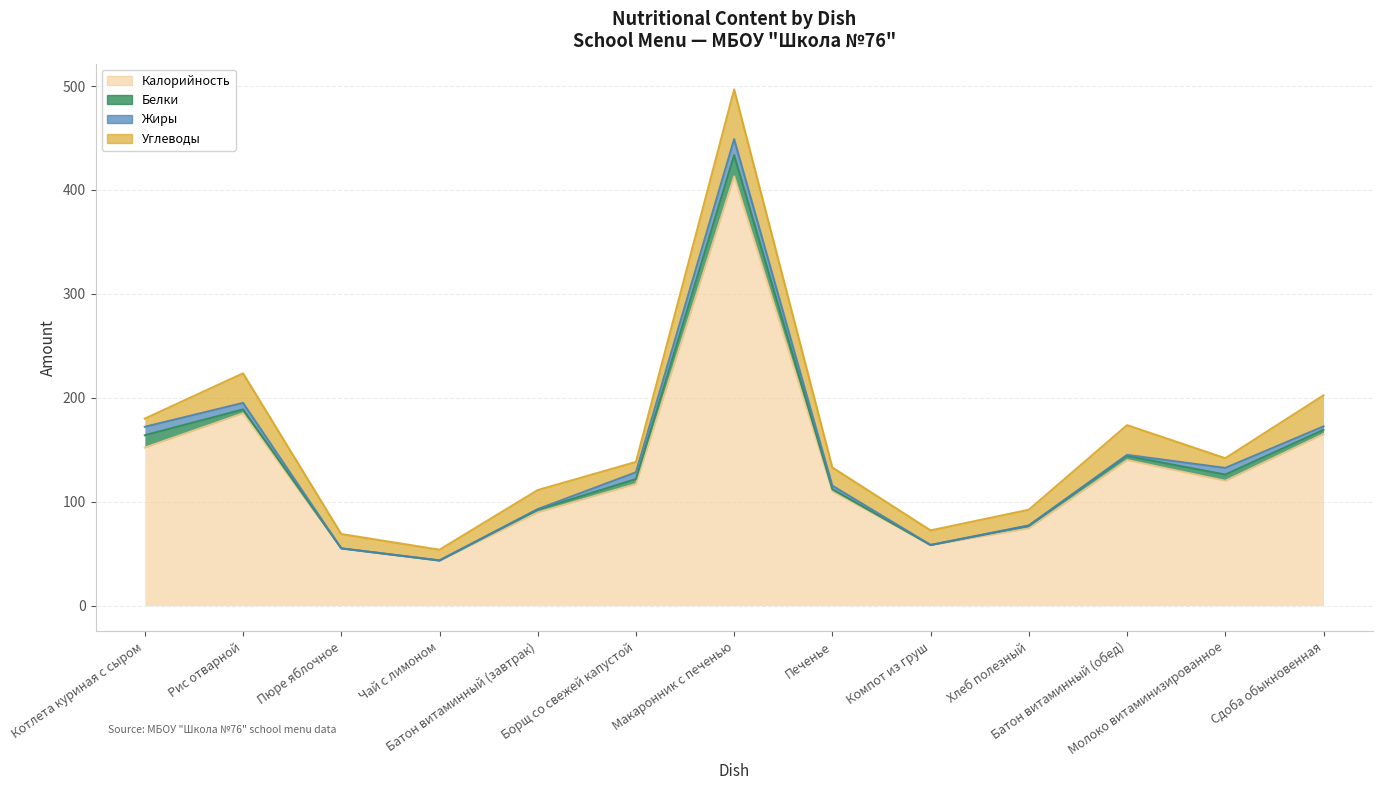

Between Сдоба обыкновенная and Котлета куриная с сыром, which is larger?

Сдоба обыкновенная